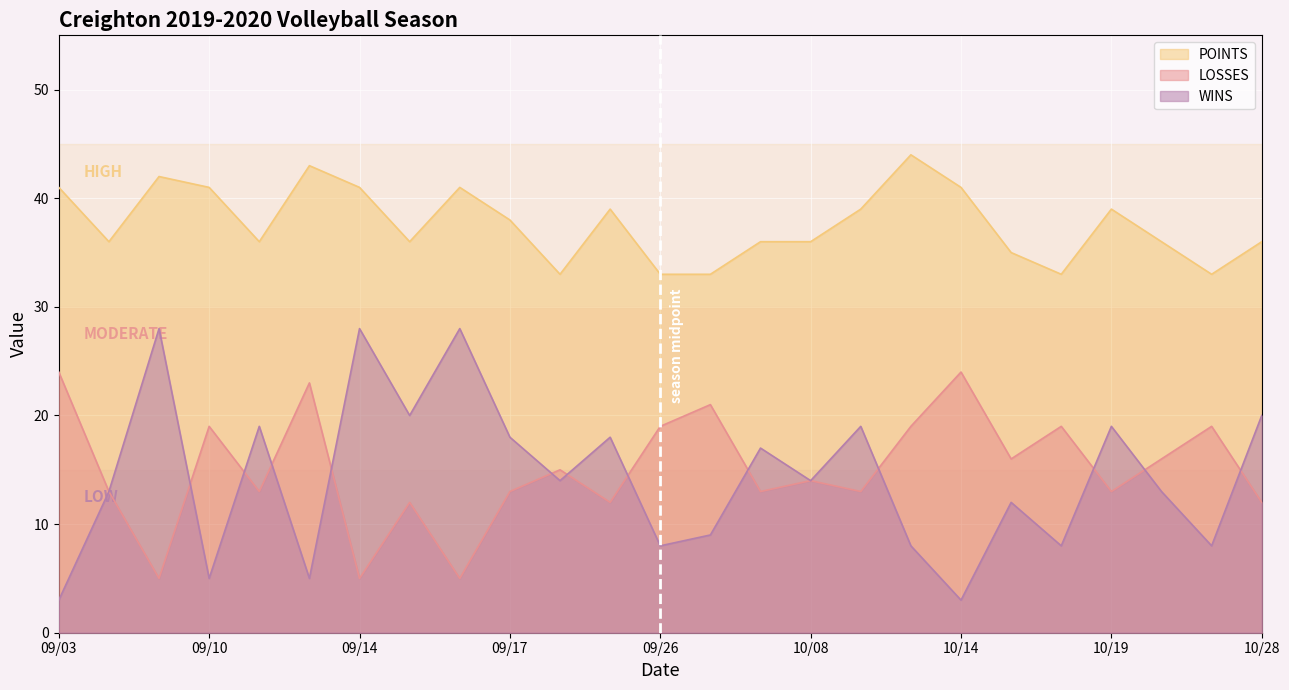

Which has a higher value, 09/05 or 09/14?

09/05